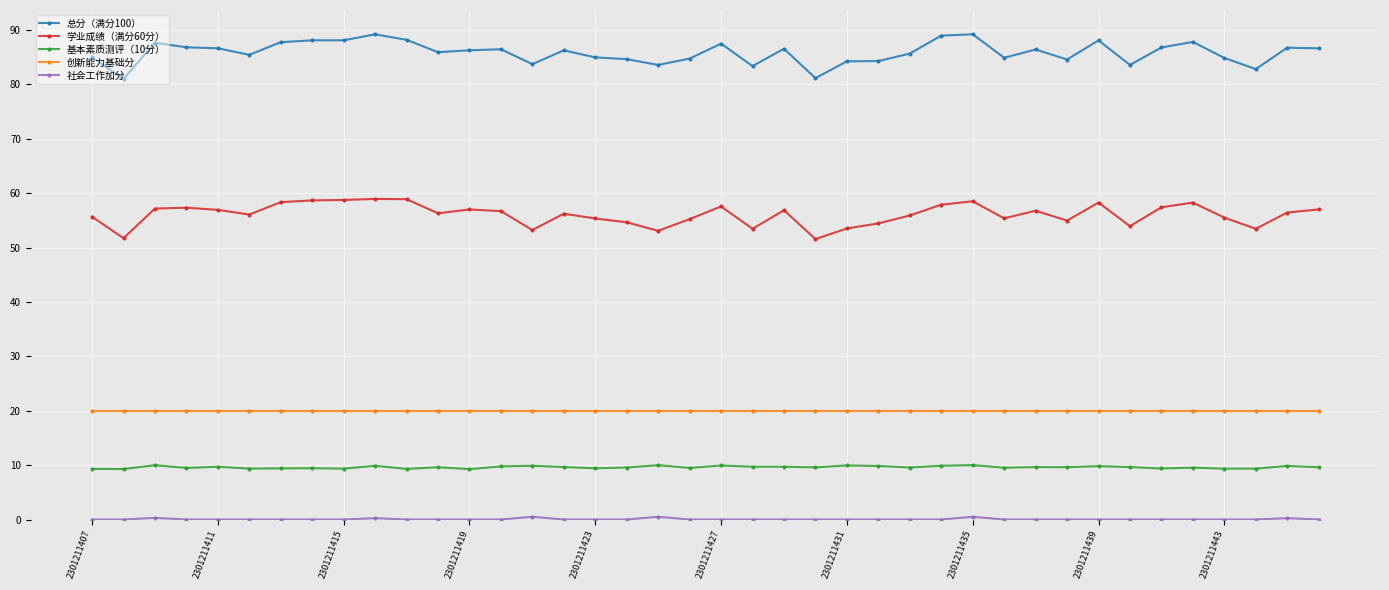

What is the value of the 总分（满分100） point at the 4th from the left?

86.8